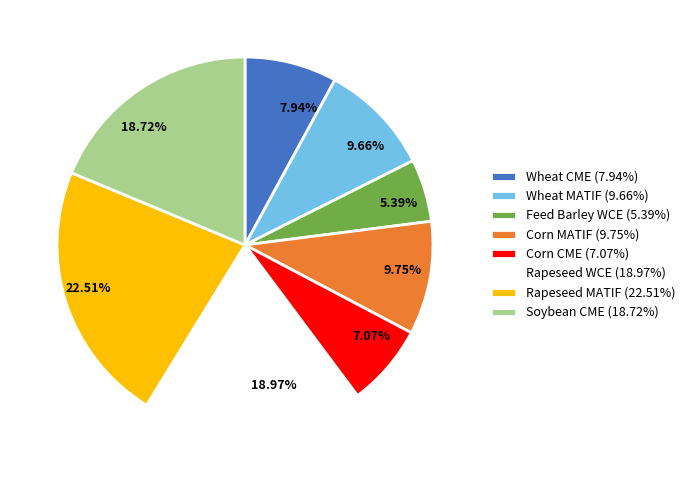

Which slice is the smallest?

Feed Barley WCE